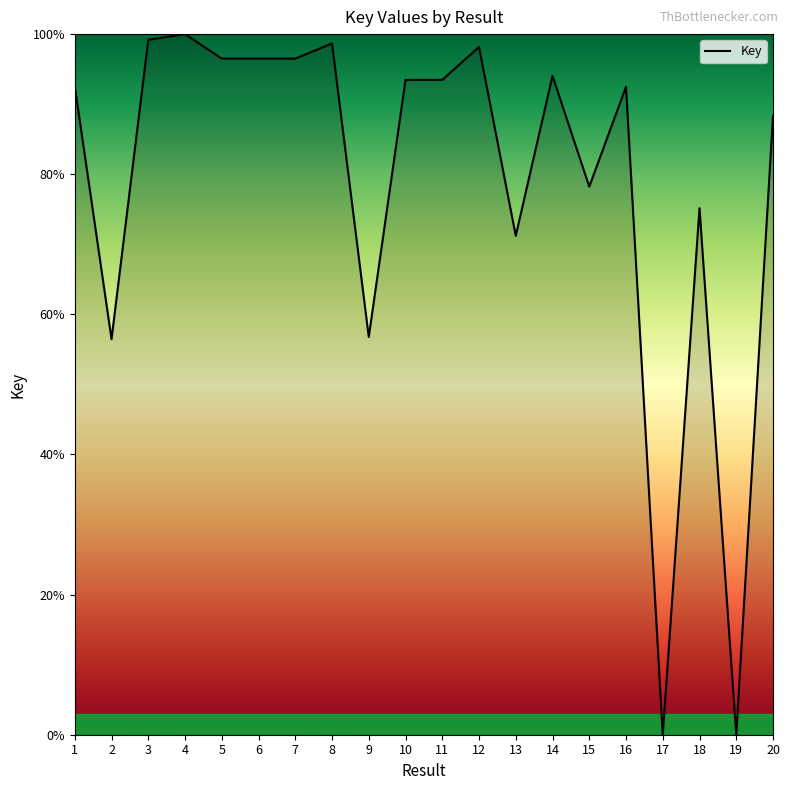

What is the maximum value shown in the chart?

100.0